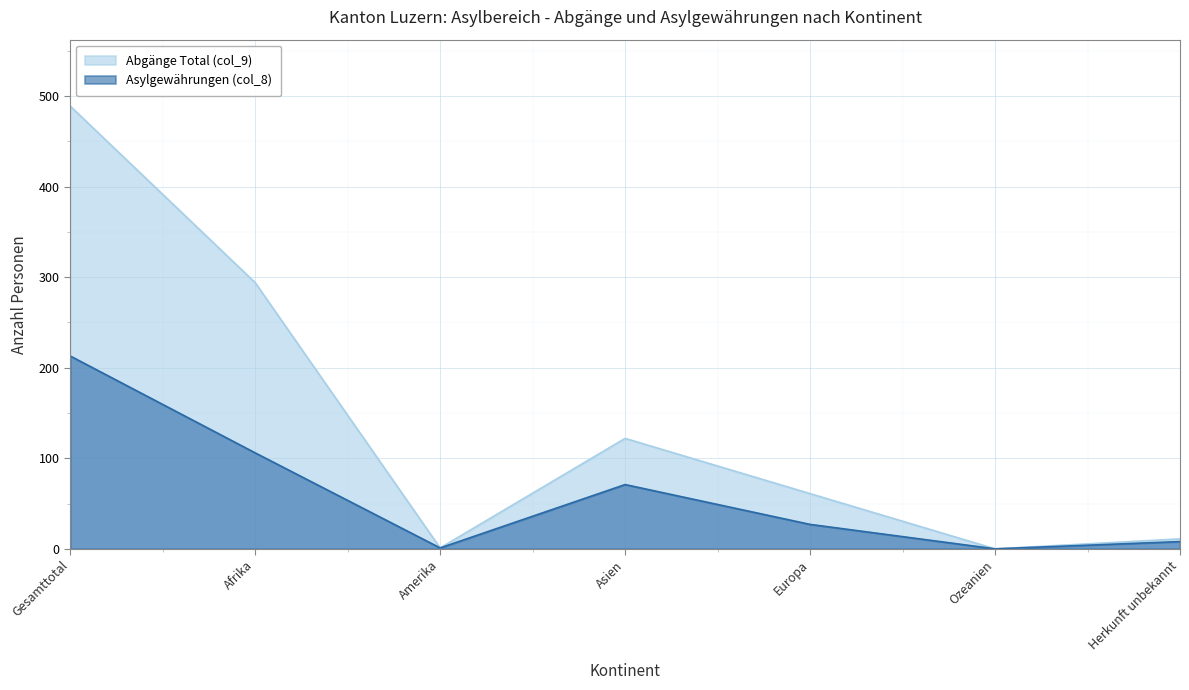

In Asylgewährungen (col_8), how many points are higher than both neighbors (excluding endpoints)?

1